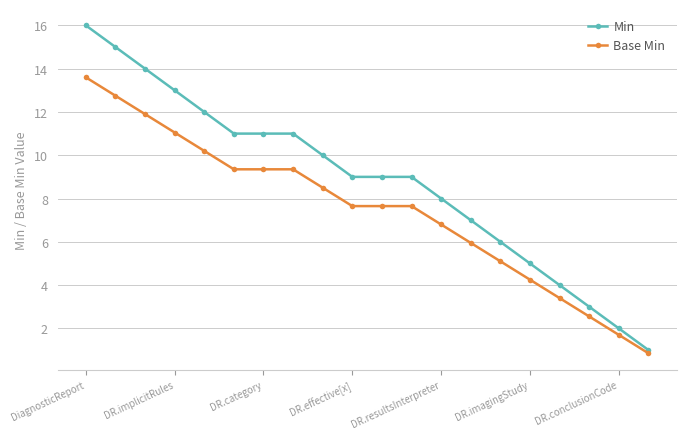

Which series has the widest spread of values?

Min